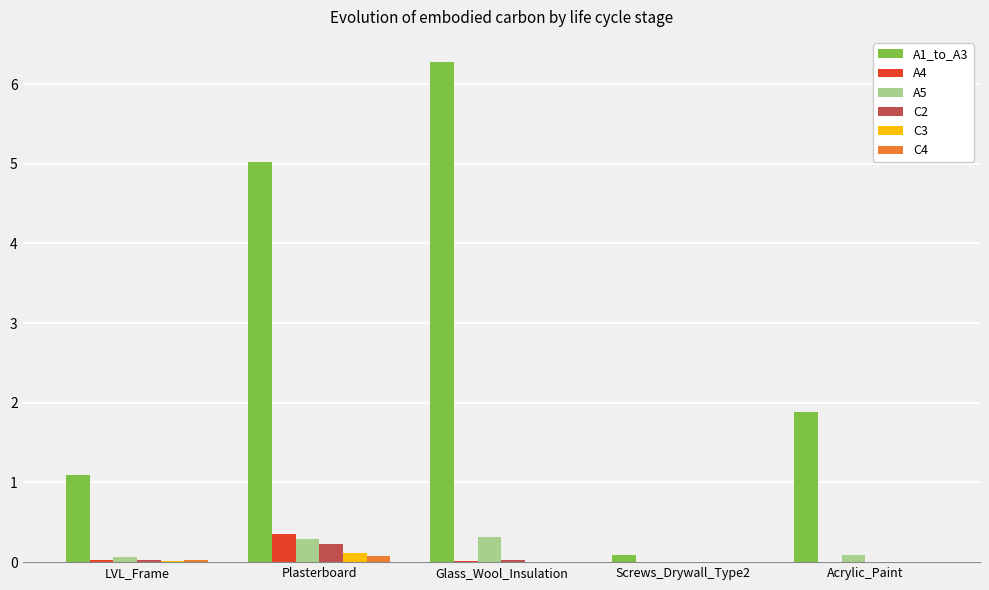

True or false: A4 has a value of 0.3 at Plasterboard.

True